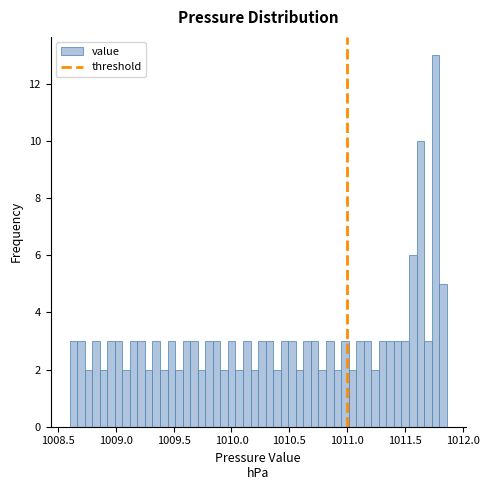

Around what value on the x-axis is the tallest bar? Give the approximate position of its centre, as read against the axis.

1011.75